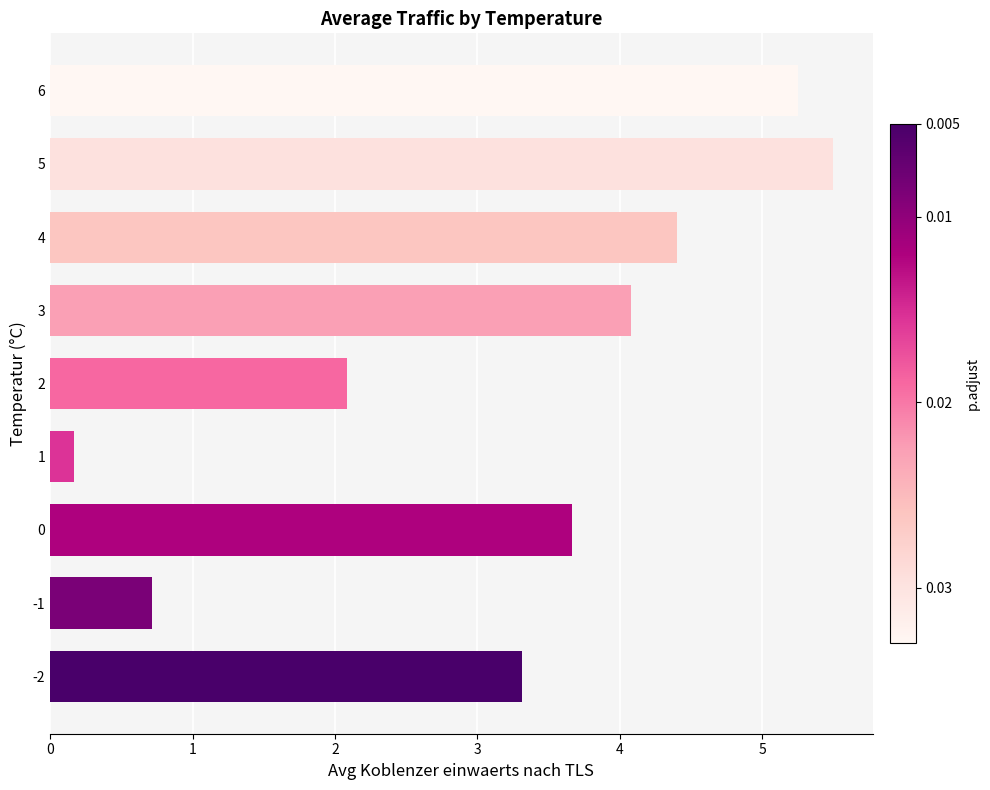

Rank the categories by value from highest to lowest.

5, 6, 4, 3, 0, -2, 2, -1, 1